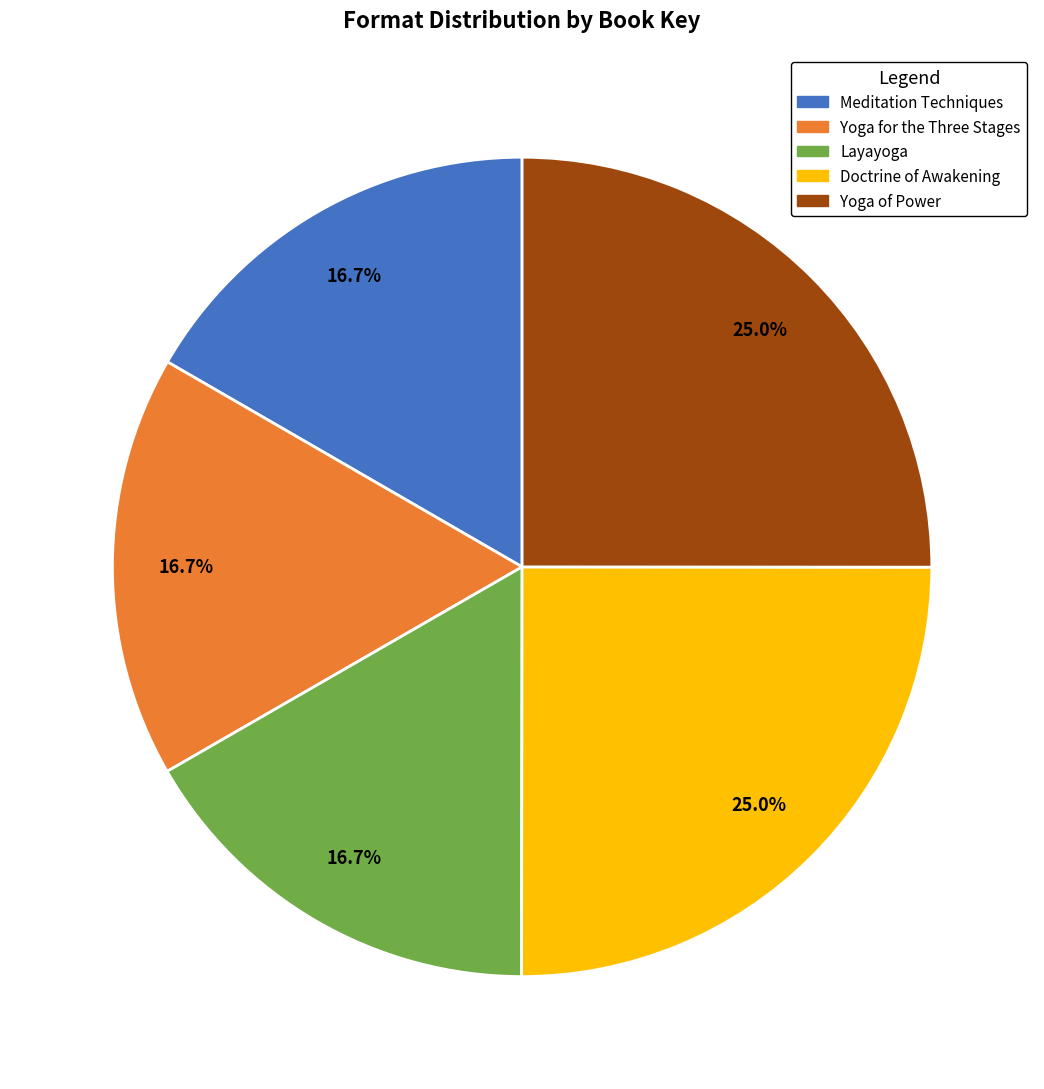

How much of the chart is everything except Yoga of Power?

75.0%